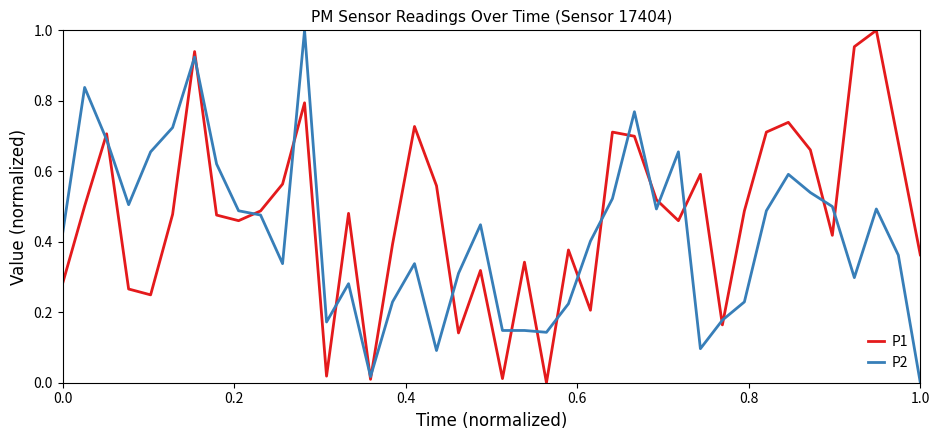

List the series in order of their overall mean, lowest first.

P2, P1